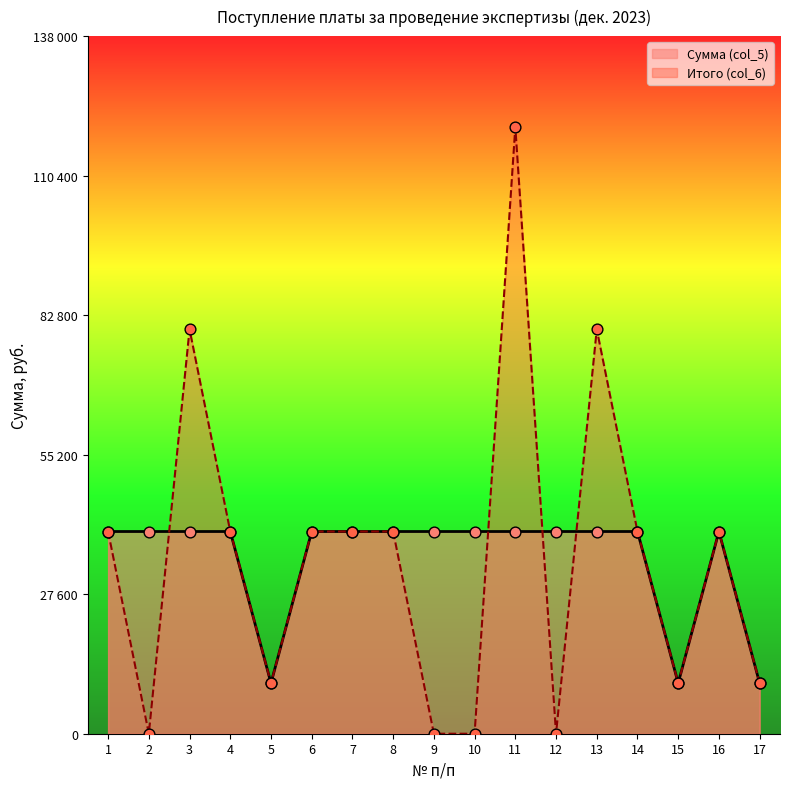

Which series has the largest total across all categories?

Сумма (col_5)